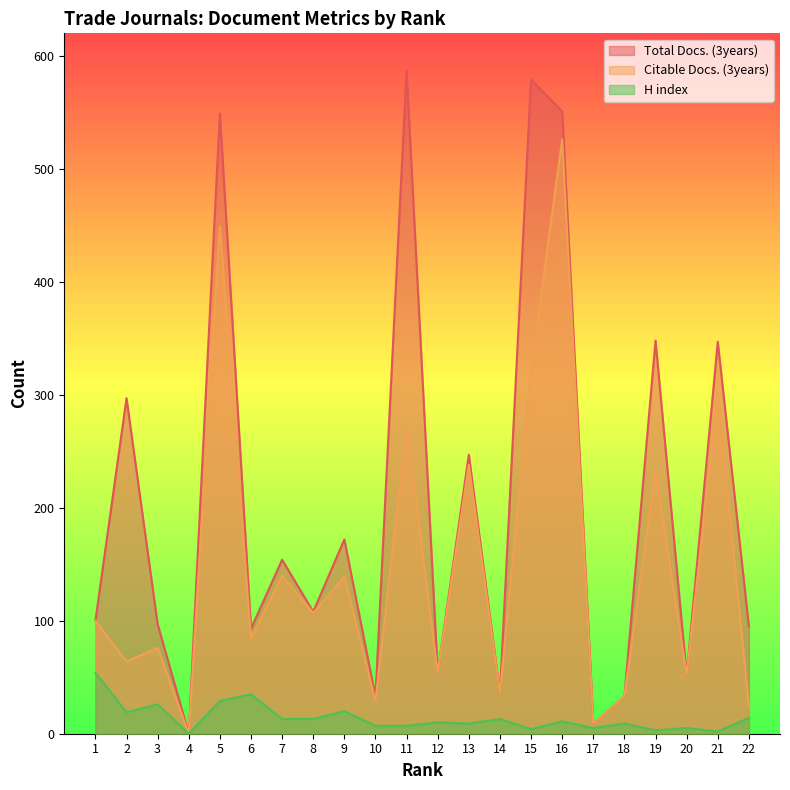

At how many categories does at least one series exceed 66?

15